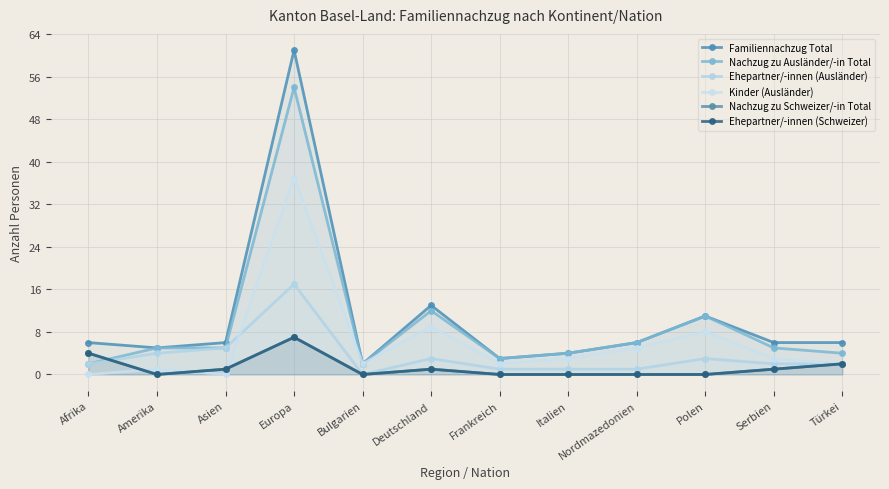

At which category is the sum across all series the highest?

Europa